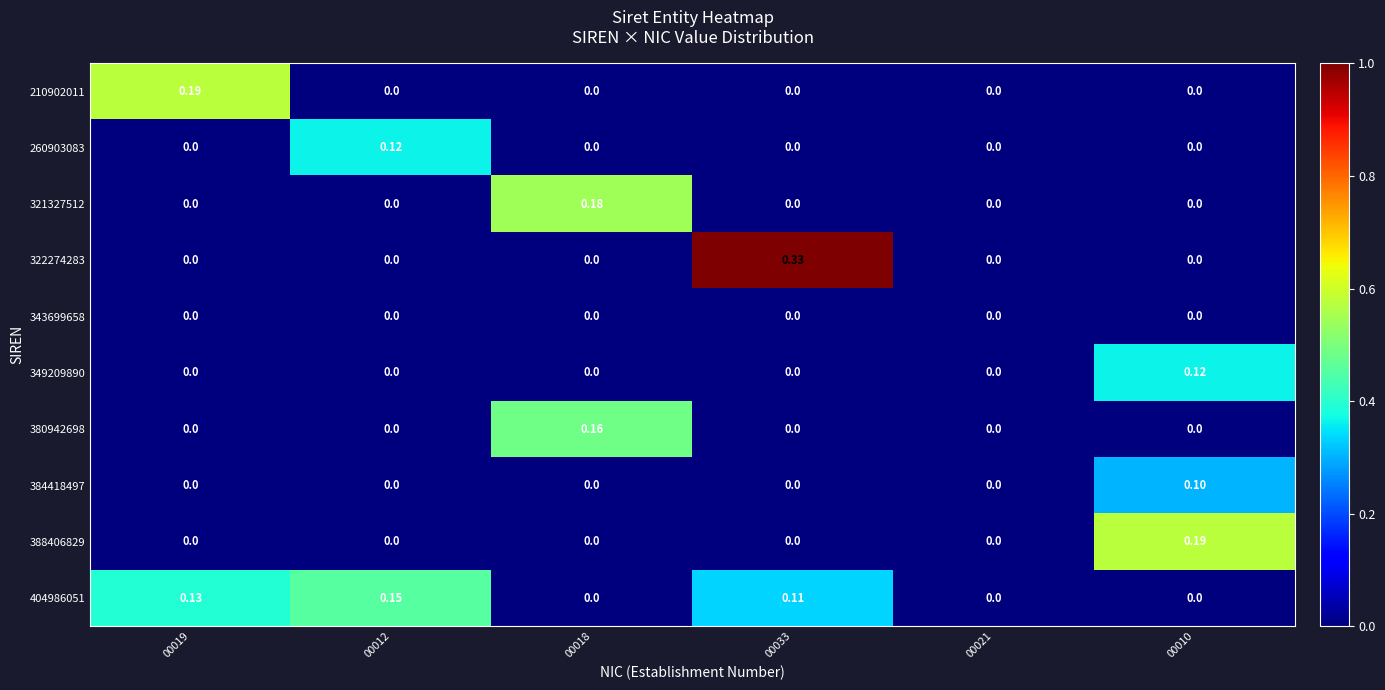

What is the total value across all series at 00010?

0.4